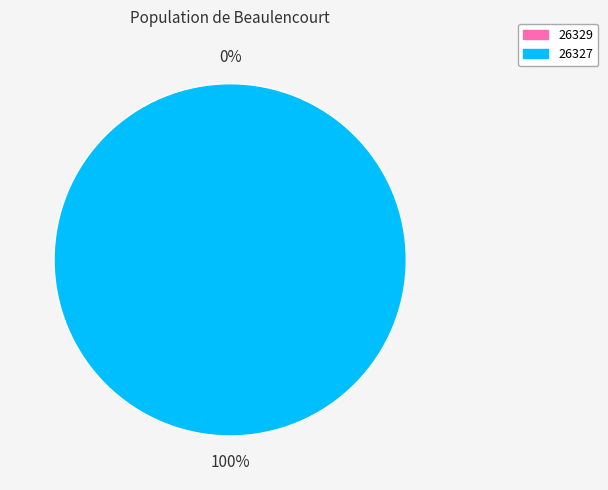

True or false: 26329 accounts for 9% of the total.

False